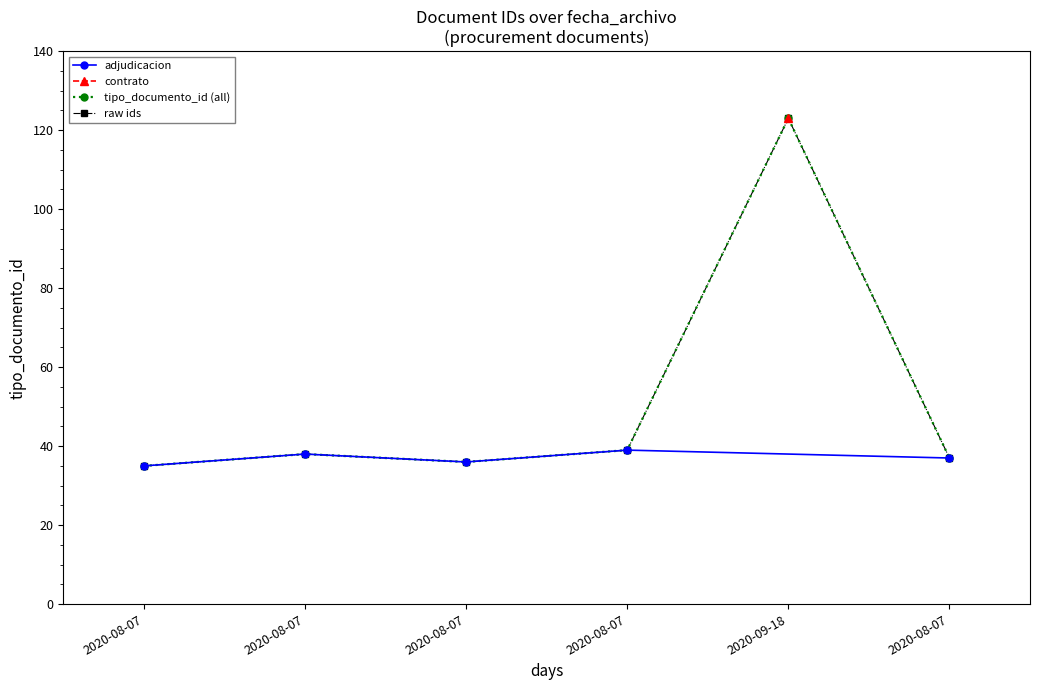

At which label does the data first exceed 38?

2020-08-07